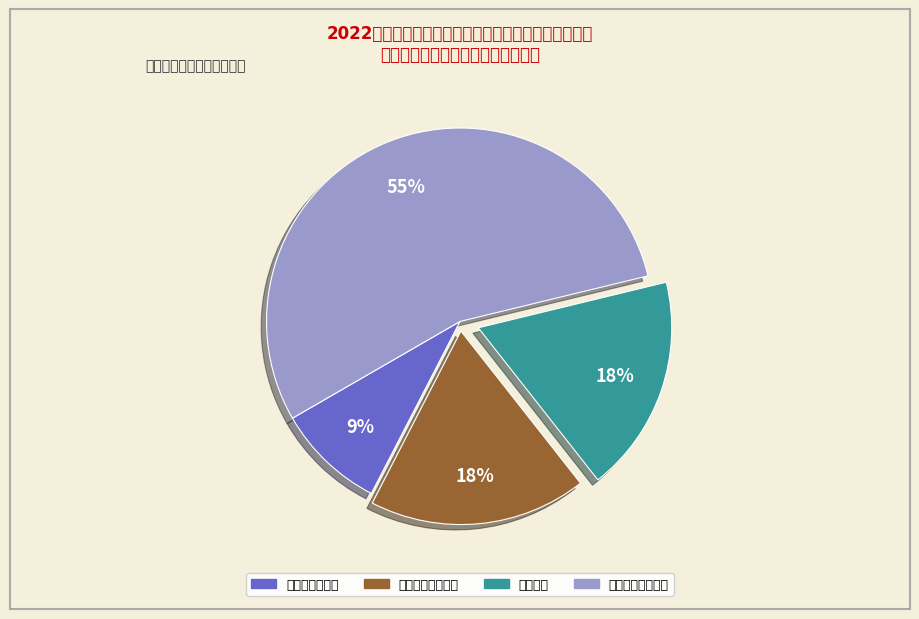

Combined, do 西医口腔科医生 and 西医内科临床医生 account for over 50%?

Yes